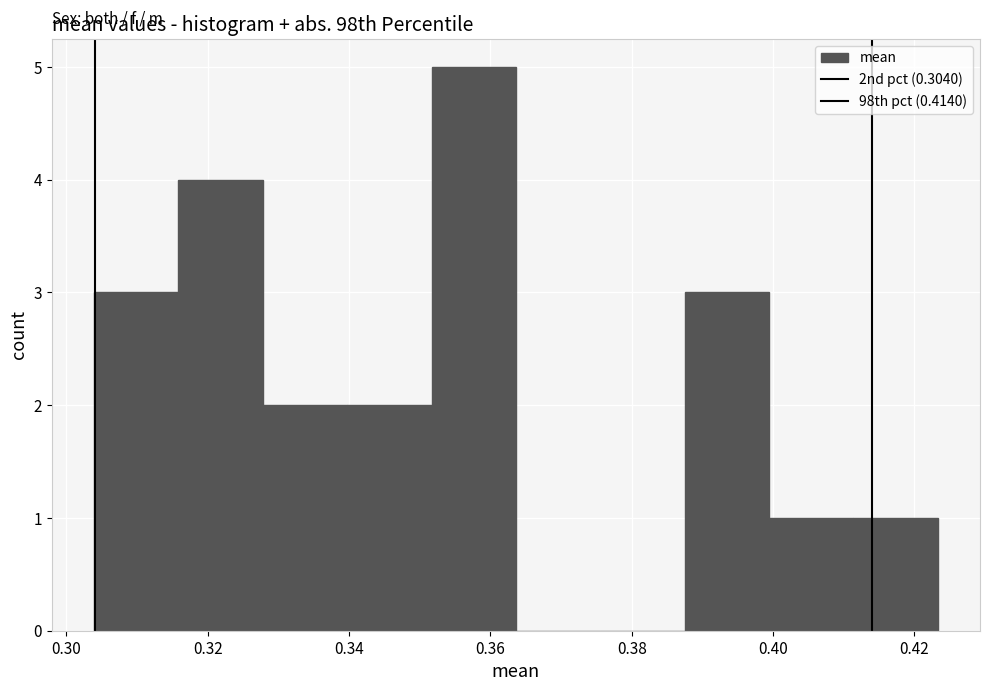

Reading left to right, transcribe this chart: for each bar, give the range it covers on the x-axis and its height. Neither the bar edges nor the heights are printed on the chart, so give them approximately, as read against the axes.

0.304 to 0.316: 3
0.316 to 0.328: 4
0.328 to 0.340: 2
0.340 to 0.352: 2
0.352 to 0.364: 5
0.364 to 0.376: 0
0.376 to 0.388: 0
0.388 to 0.400: 3
0.400 to 0.412: 1
0.412 to 0.424: 1